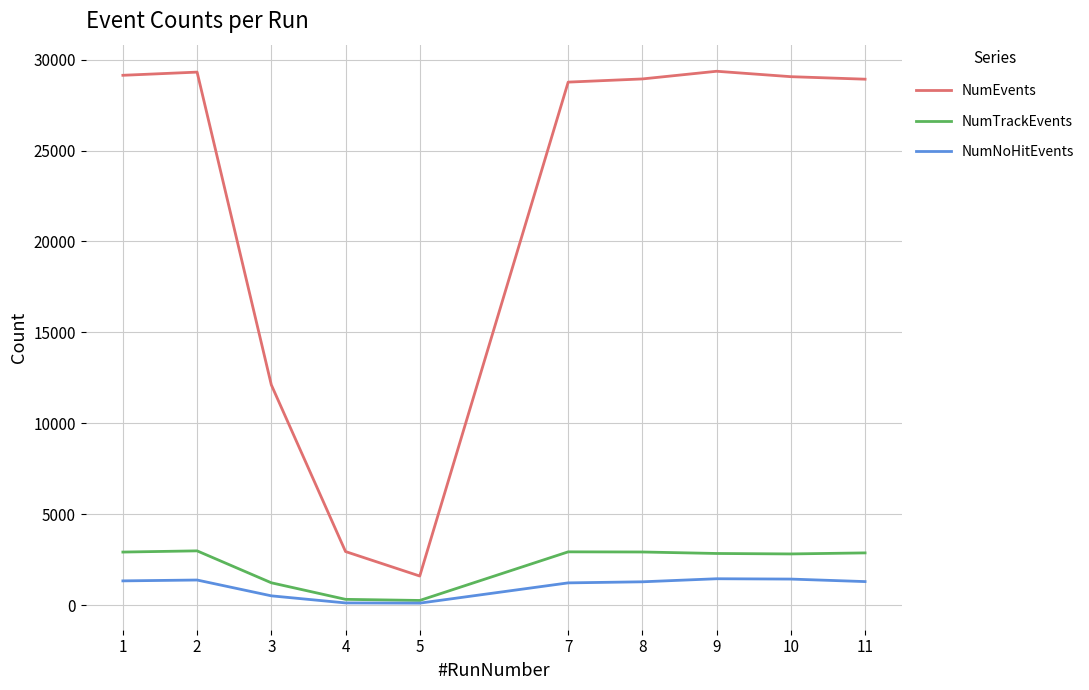

Rank the series at 7 from lowest to highest value.

NumNoHitEvents, NumTrackEvents, NumEvents